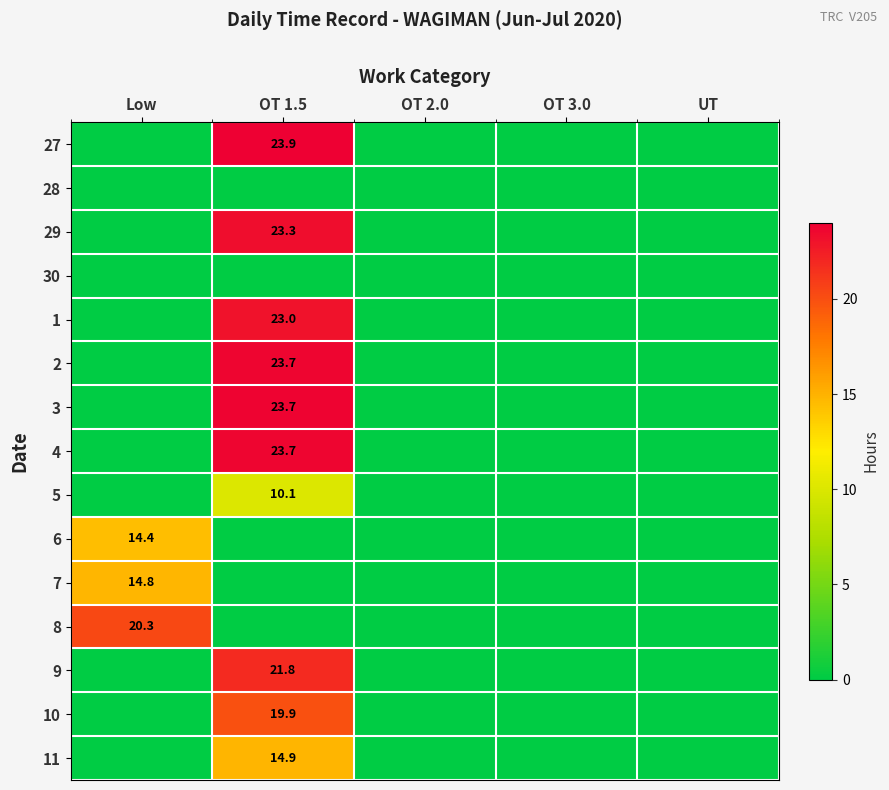

Which has a higher value, UT or OT 3.0?

UT